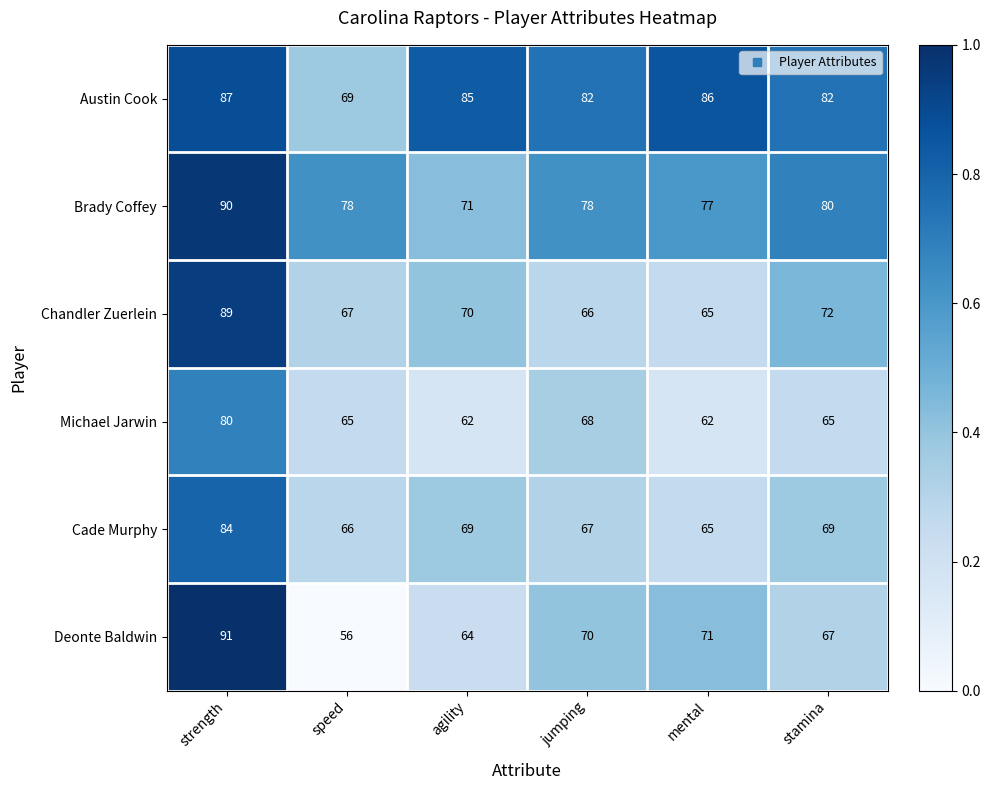

What is the average value of the Chandler Zuerlein series?

72